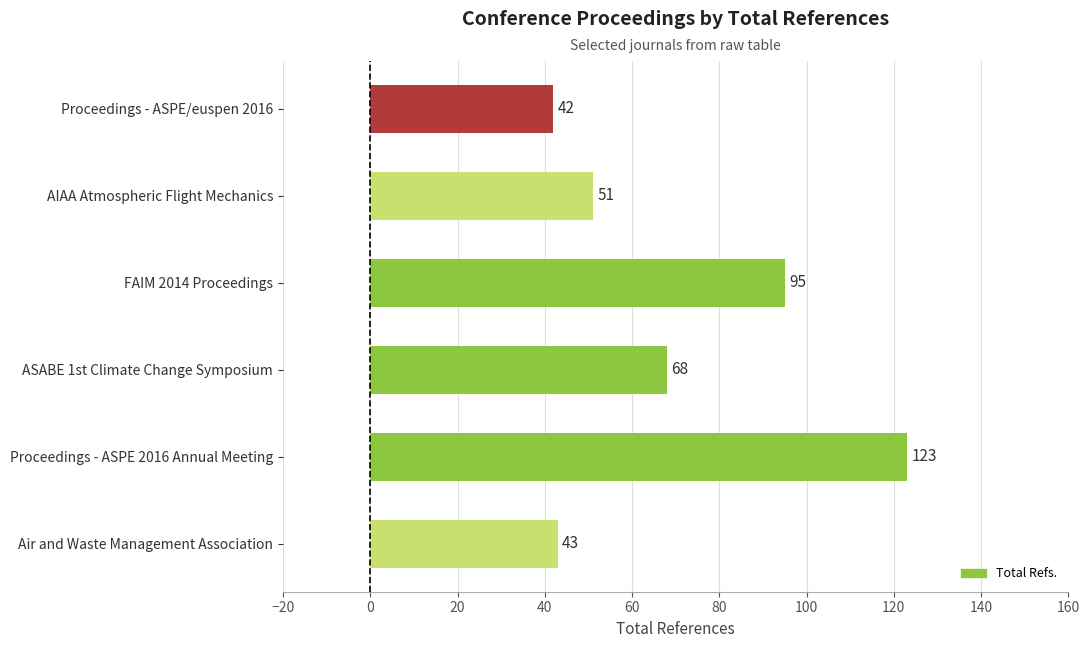

The chart shows a value of 123 at Proceedings - ASPE 2016 Annual Meeting. True or false?

True